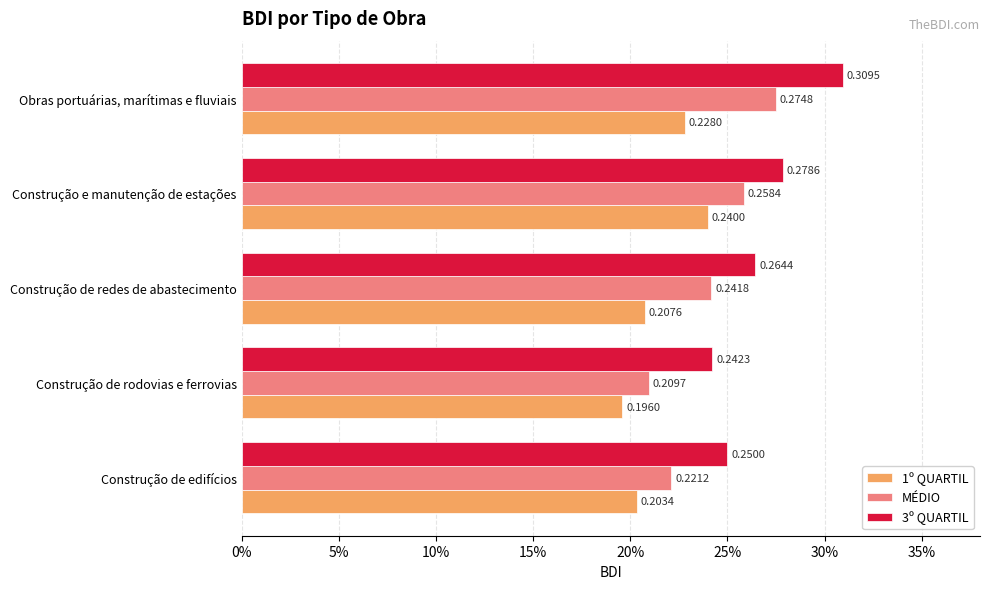

What are all the series names shown in the legend?

1º QUARTIL, MÉDIO, 3º QUARTIL